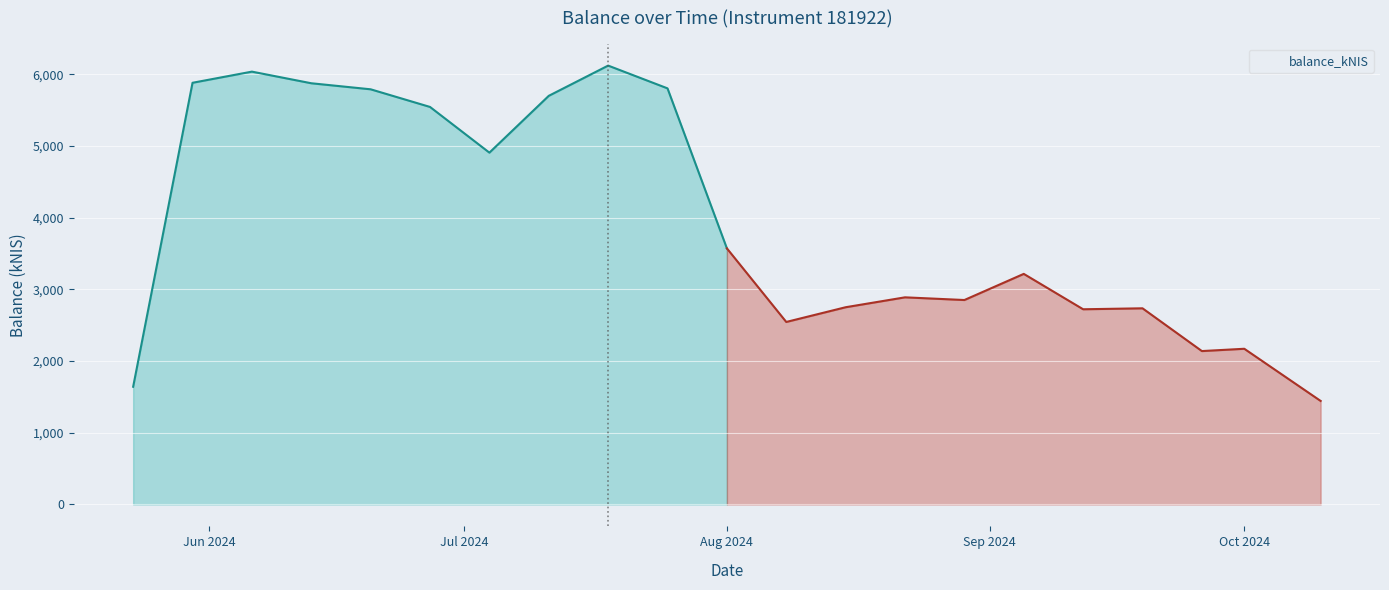

Where is balance_kNIS nearest to the value 3781?

Aug 2024